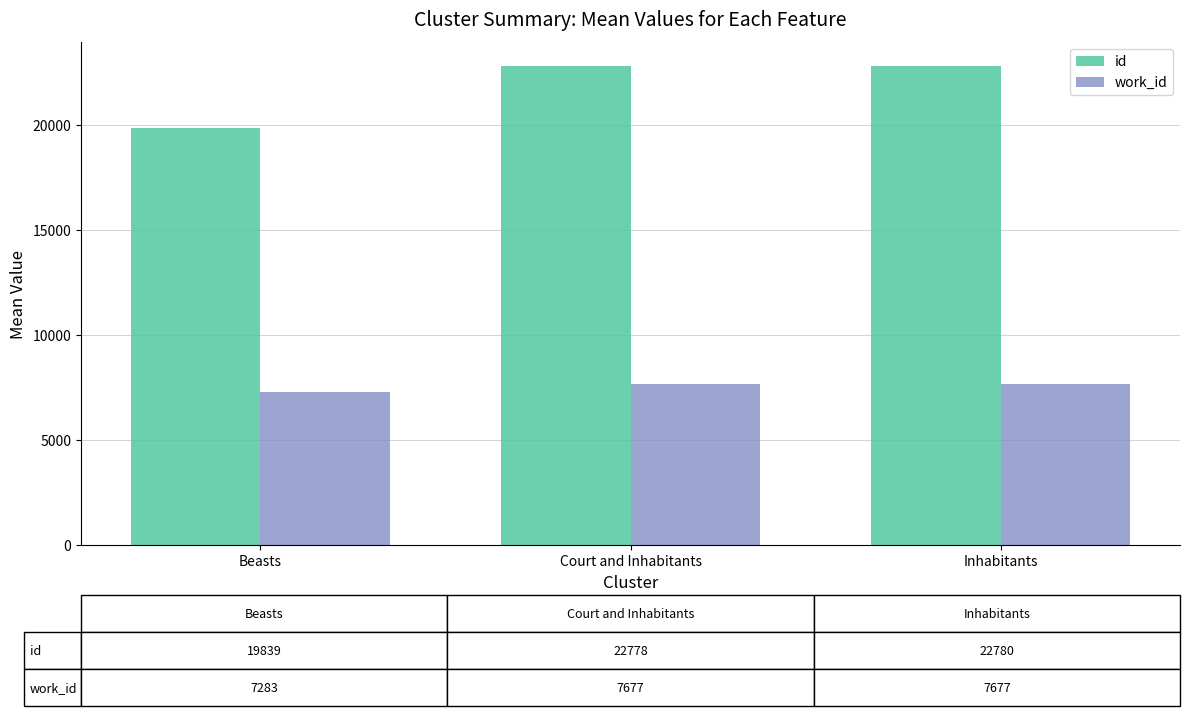

What is the label of the 3rd bar from the left?

Inhabitants